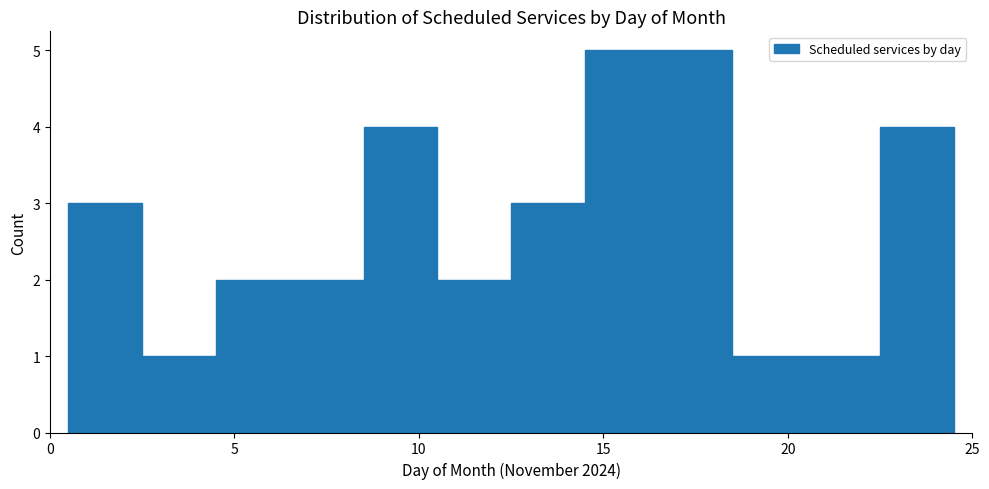

Reading left to right, list every bar in this chart as the range it spans on the x-axis followed by its height. The values are not printed on the chart, so give them approximately, as read against the axis.

0.5 to 2.5: 3
2.5 to 4.5: 1
4.5 to 6.5: 2
6.5 to 8.5: 2
8.5 to 10.5: 4
10.5 to 12.5: 2
12.5 to 14.5: 3
14.5 to 16.5: 5
16.5 to 18.5: 5
18.5 to 20.5: 1
20.5 to 22.5: 1
22.5 to 24.5: 4